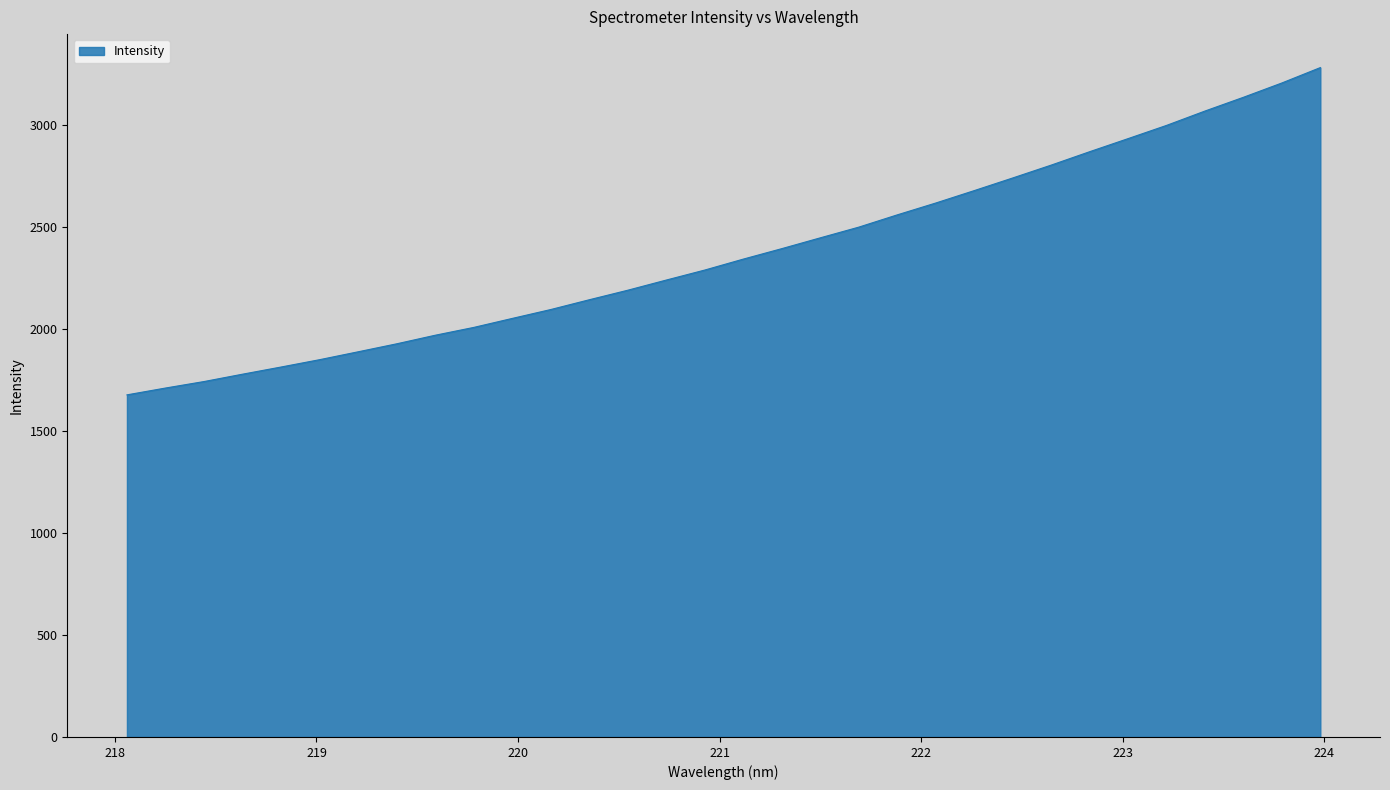

What is the greatest value displayed?

3284.1